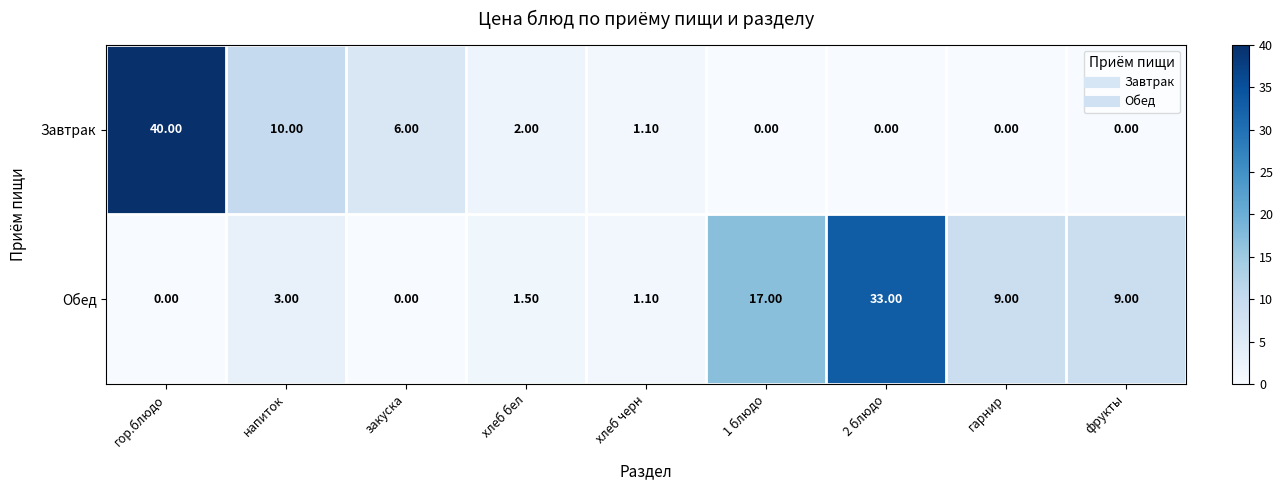

What is the difference between the maximum and minimum values in the Завтрак series?

40.0